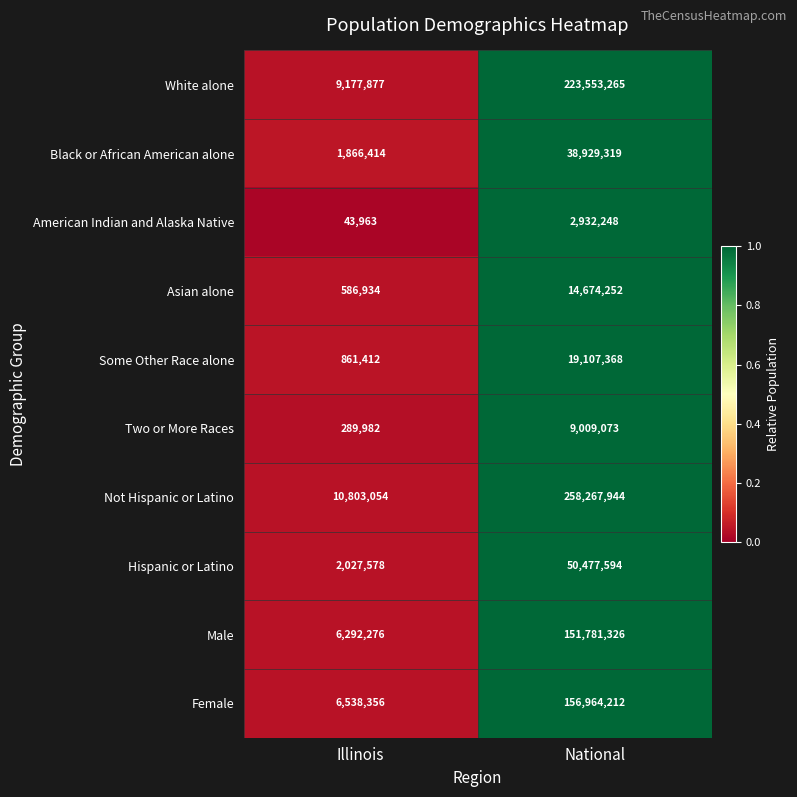

Between Illinois and National, which series saw the biggest shift?

Not Hispanic or Latino